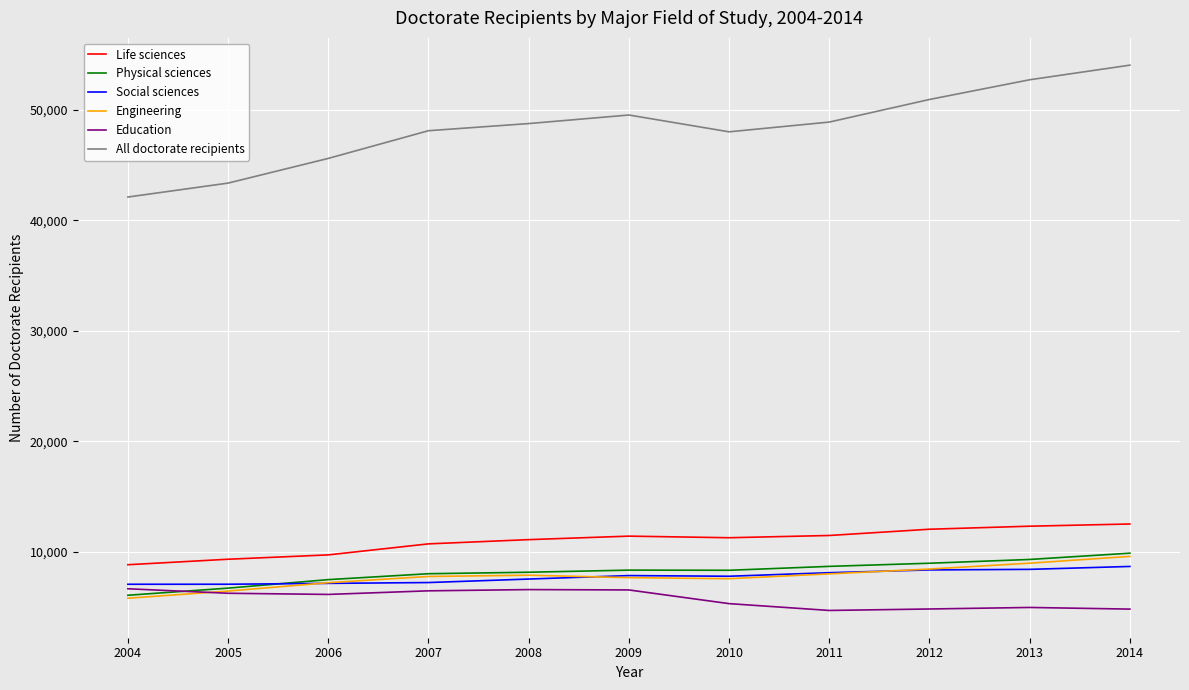

What is the total value across all series at 2009?

91279